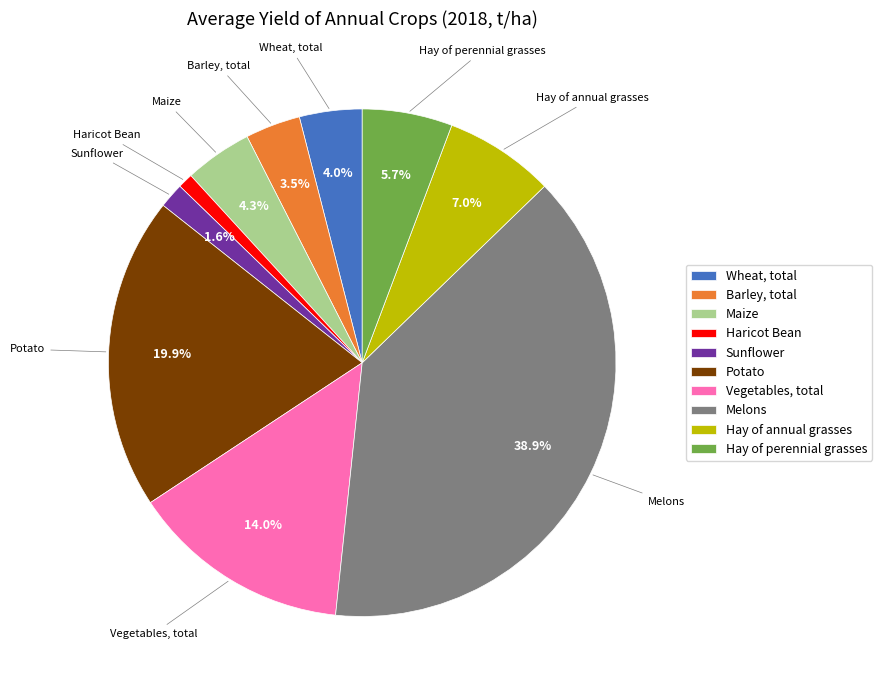

Combined, do Vegetables, total and Maize account for over 50%?

No